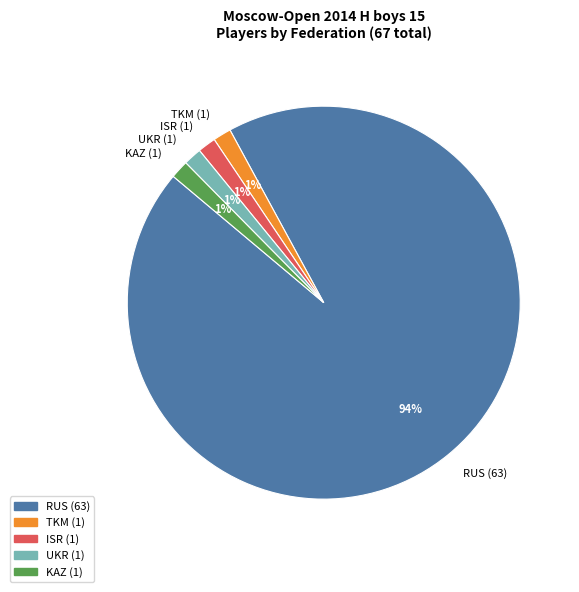

How many segments does this pie chart have?

5